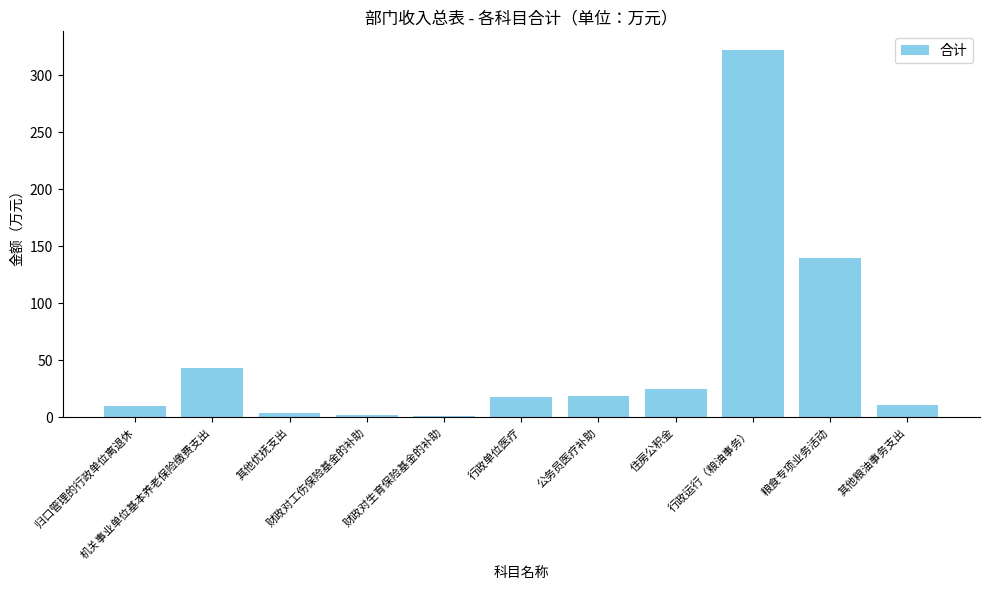

What value does the data have at 其他优抚支出?

3.4